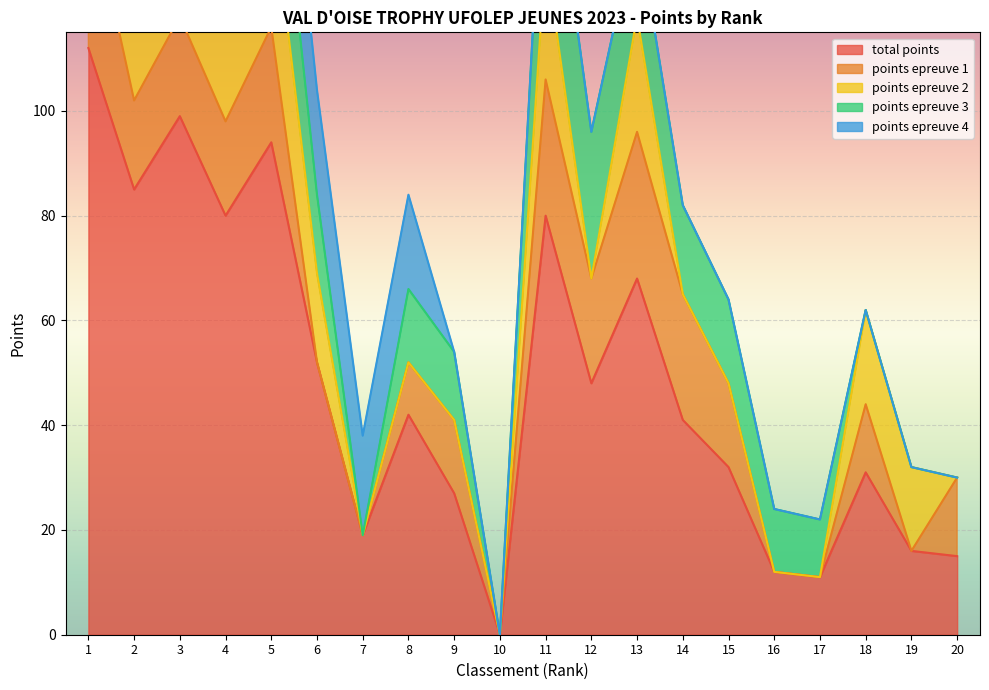

Which series changed the most between 5 and 10?

total points